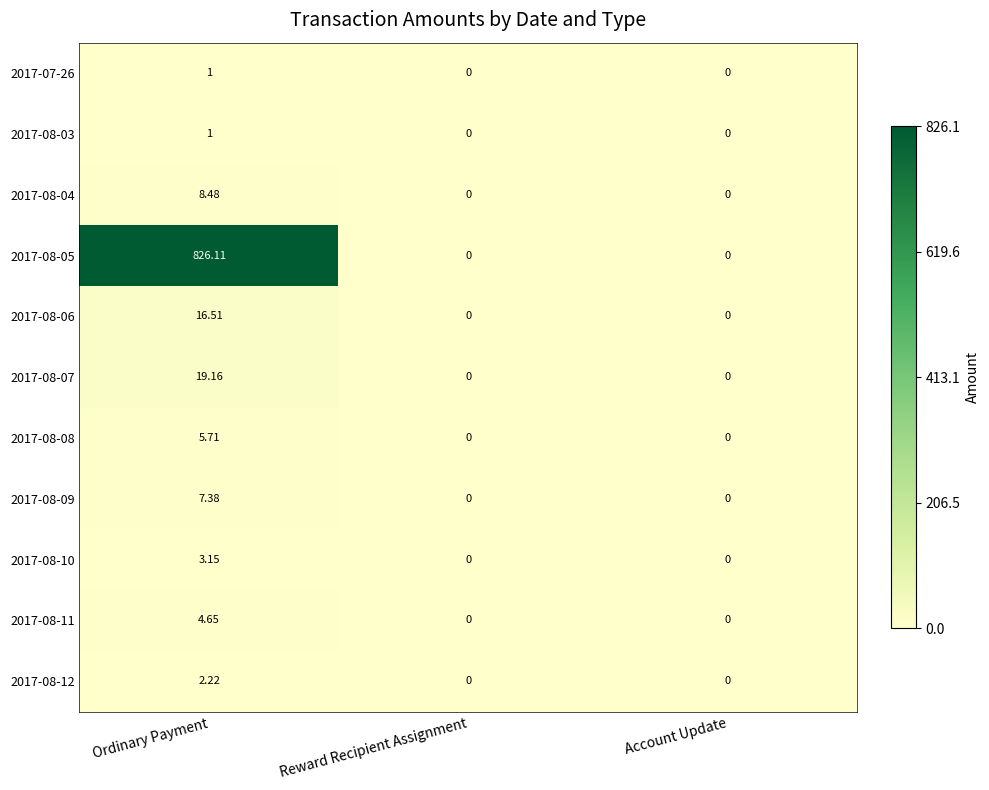

Which series has the largest range (max minus min)?

2017-08-05